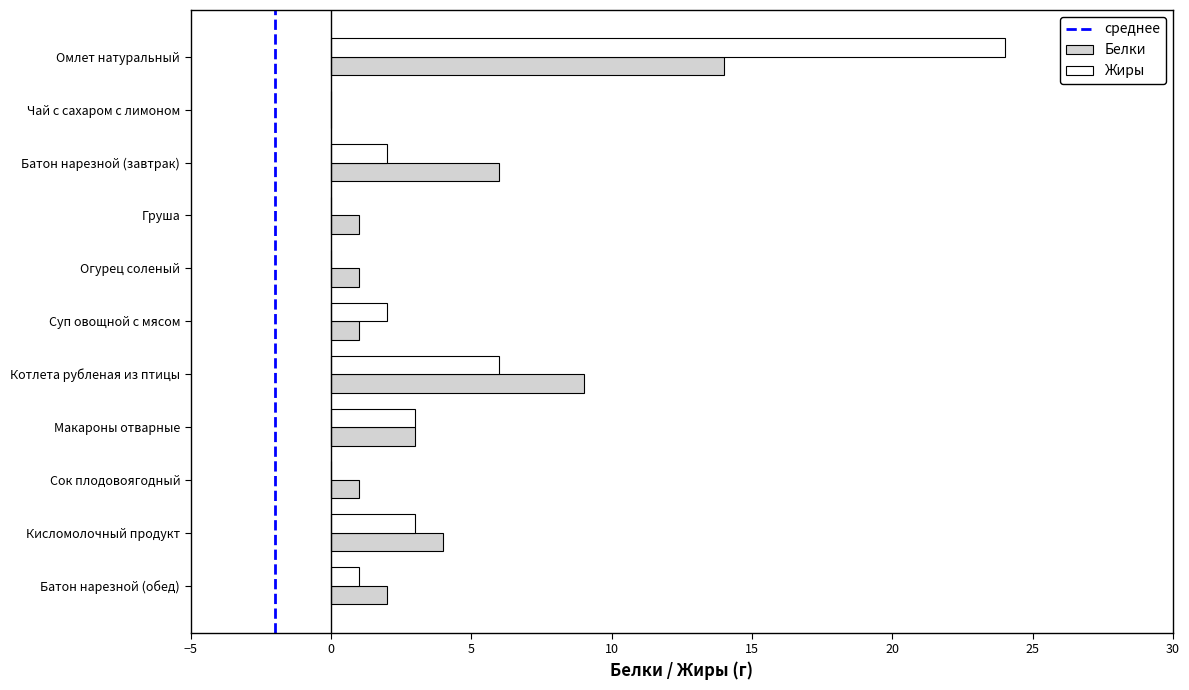

How many data points does each series have?

11